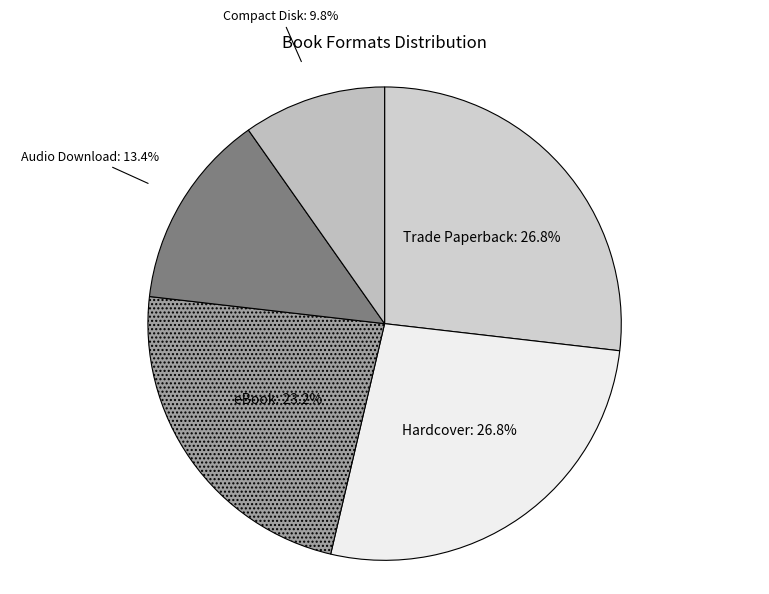

Is it true that Trade Paperback is 34% of the pie?

False